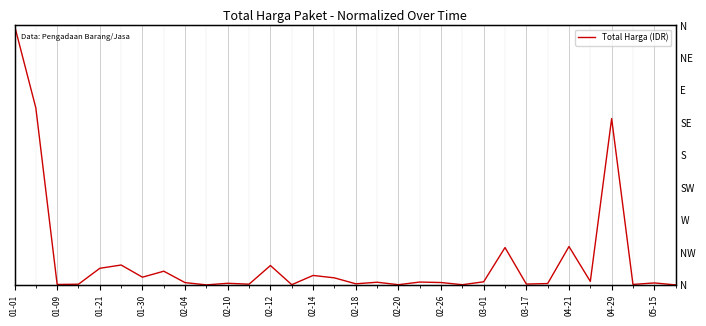

What is the sum of all values?

3.1